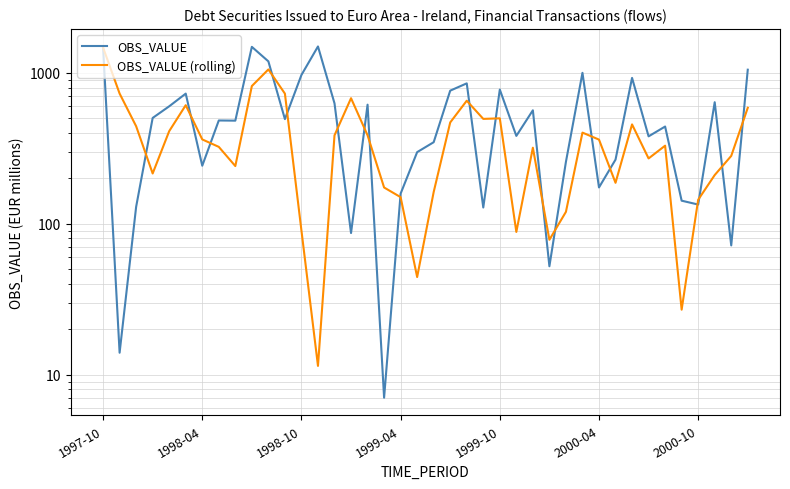

What is the spread (max minus min) of values at 20?

184.8